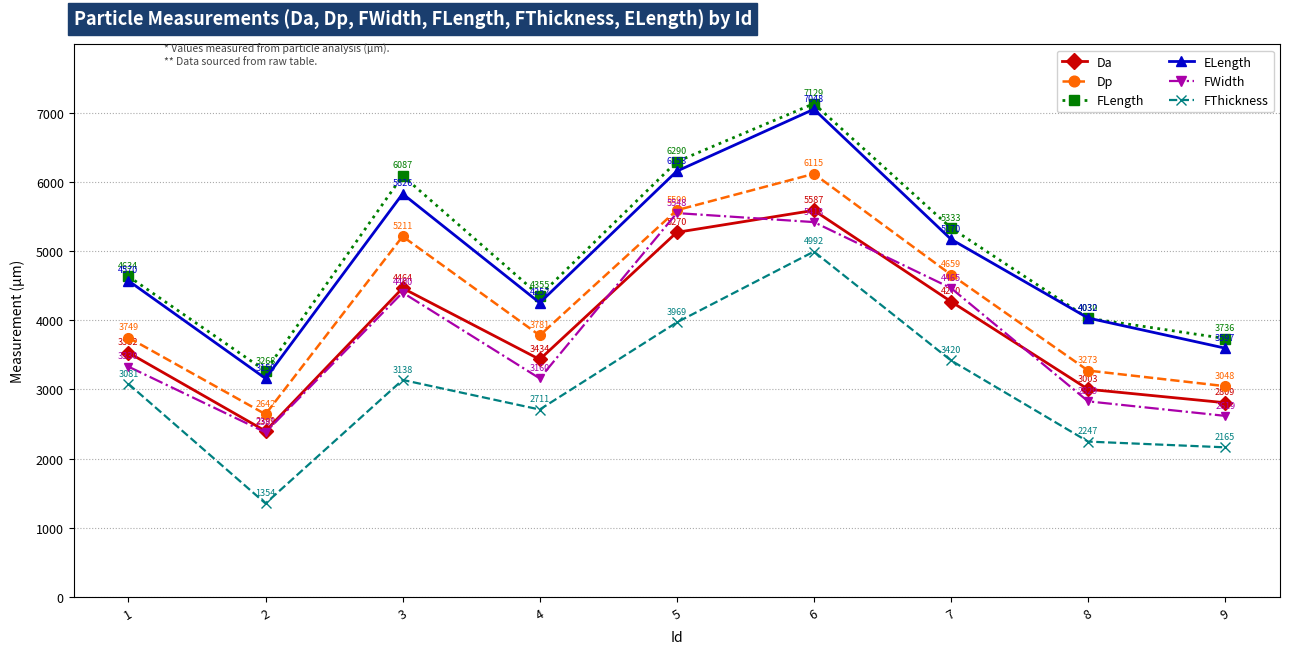

Which category has the highest value across all series?

6